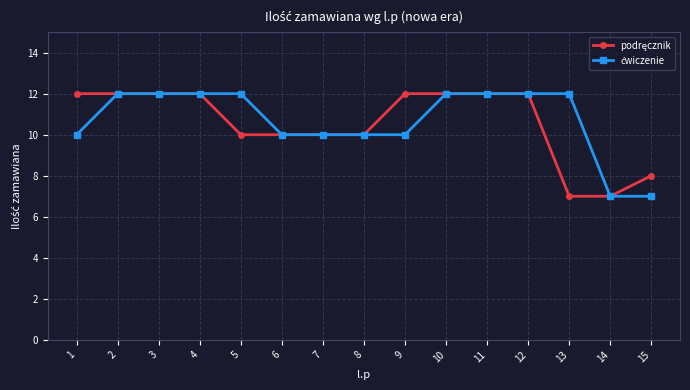

What is the greatest value displayed?

12